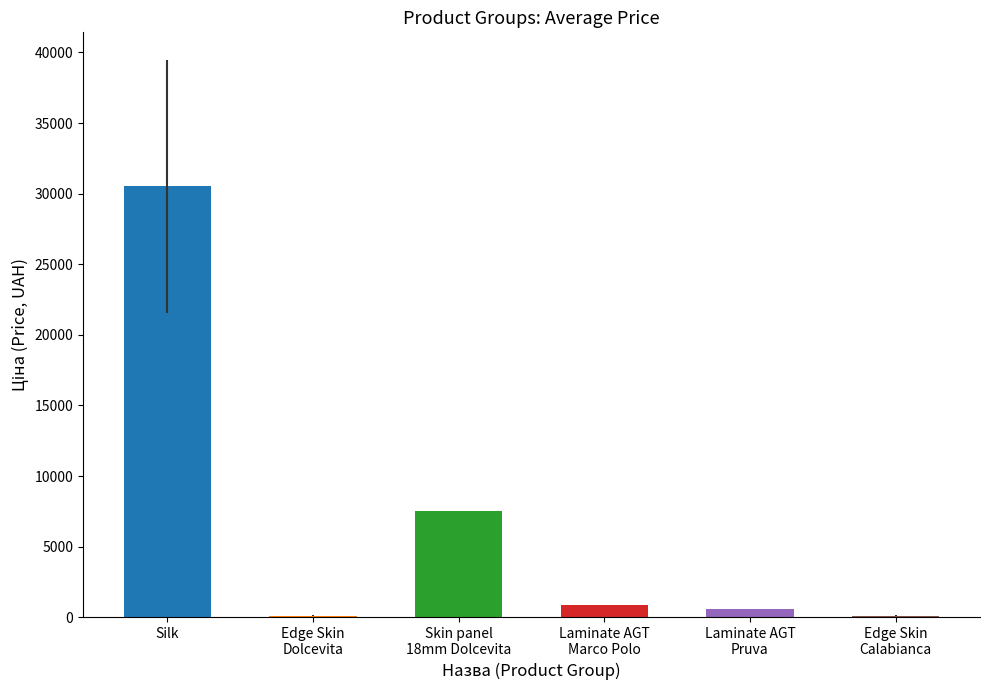

What is the spread (max minus min) of values at Edge Skin Dolcevita?

101.7